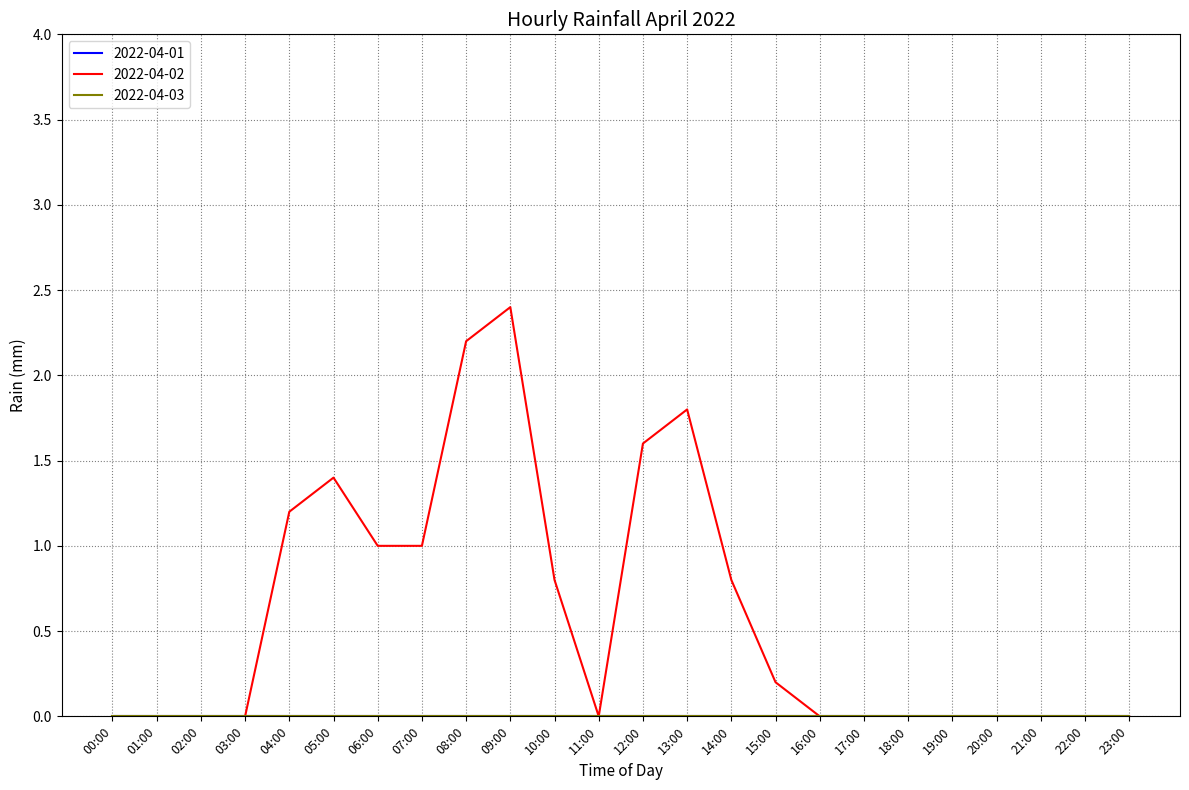

In 2022-04-02, how many points are lower than both neighbors (excluding endpoints)?

1